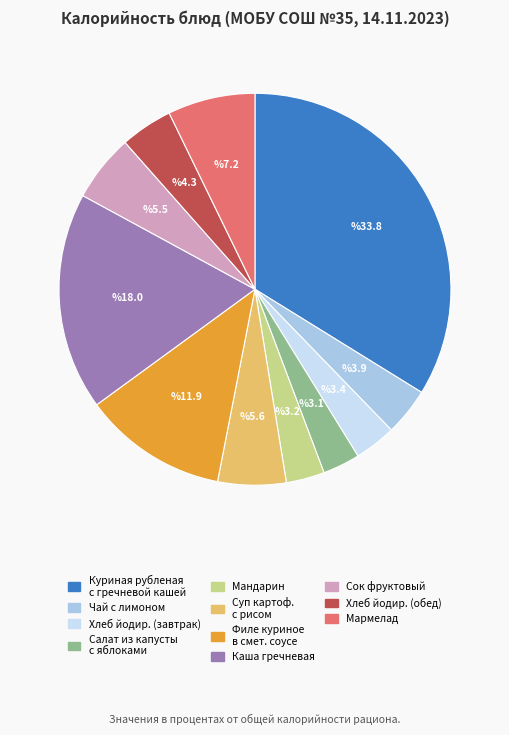

Is there any slice that represents more than half of the pie?

No